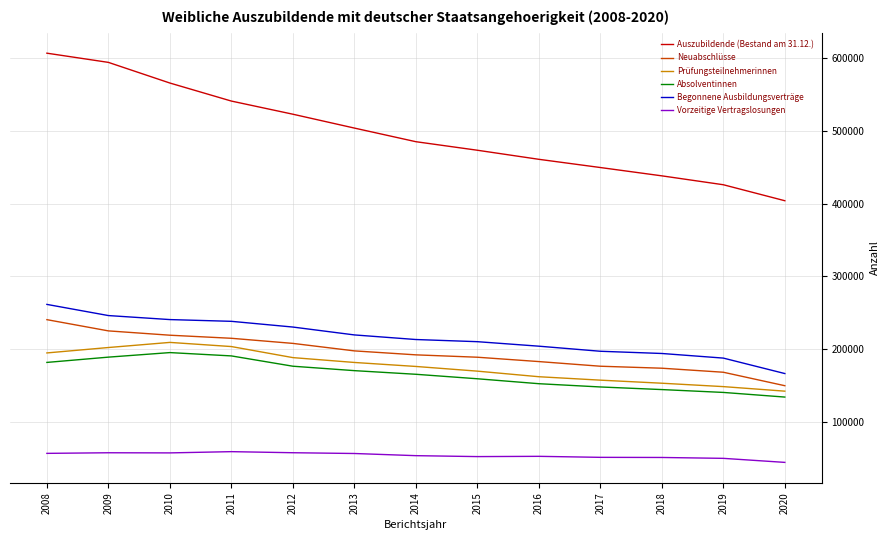

What is the total value across all series at 2018?

1155606